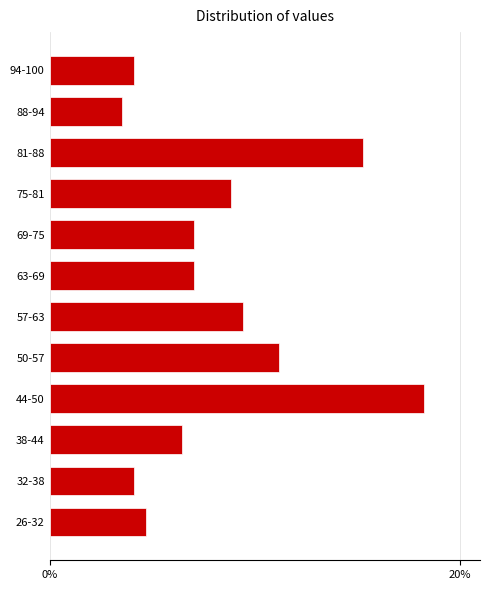

Reading bottom to top, transcribe all the data shown in this chart.

4.7	4.1	6.5	18.2	11.2	9.4	7.1	7.1	8.8	15.3	3.5	4.1